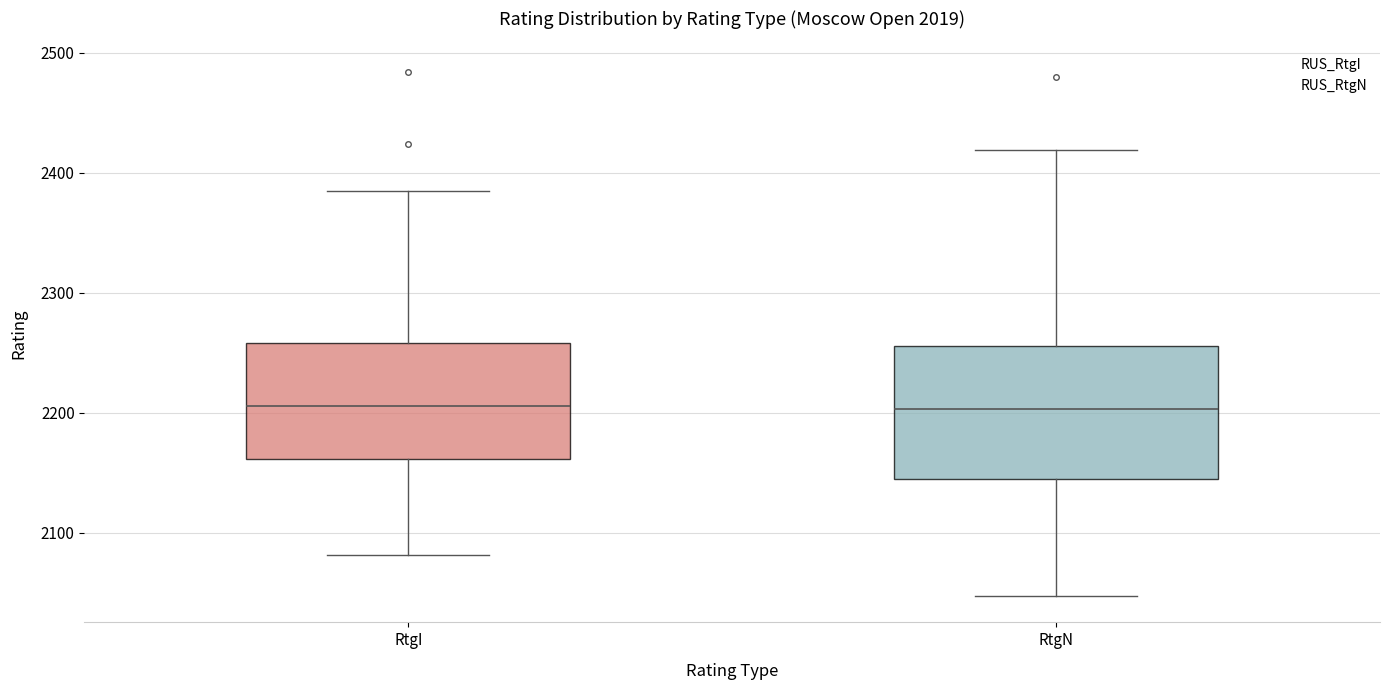

Reading left to right, transcribe this box plot: for each box, give where its median line is, the range the box spans, and where its two whiskers end, as read against the y-axis. The values are not printed on the chart, so give them approximately, as read against the axis.

RtgI: median 2210, box 2160 to 2260, whiskers 2080 to 2390
RtgN: median 2200, box 2150 to 2260, whiskers 2050 to 2420